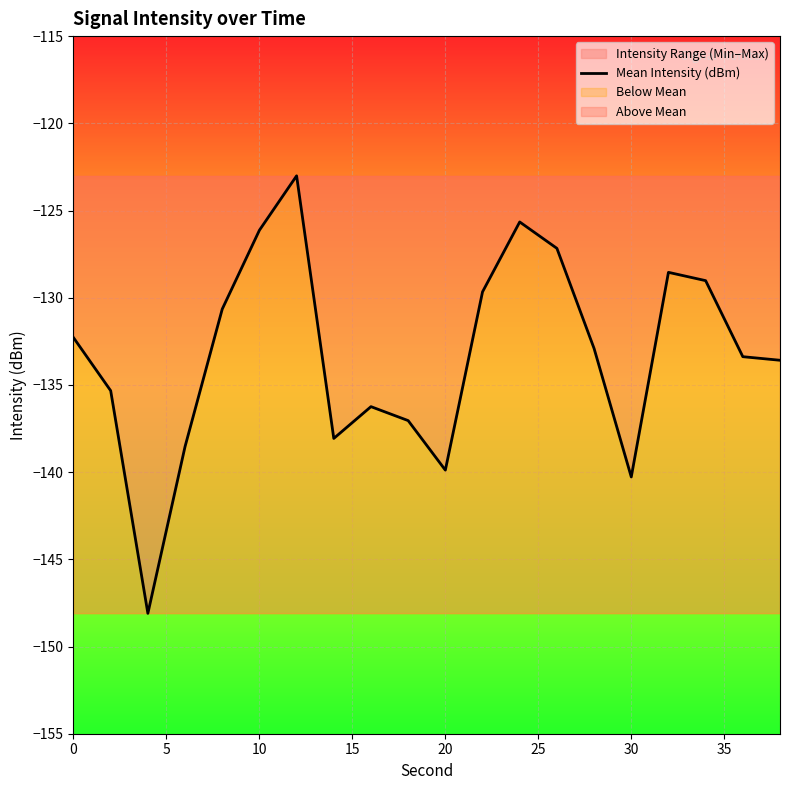

The value of Mean Intensity (dBm) at 0 is -238.0. True or false?

False